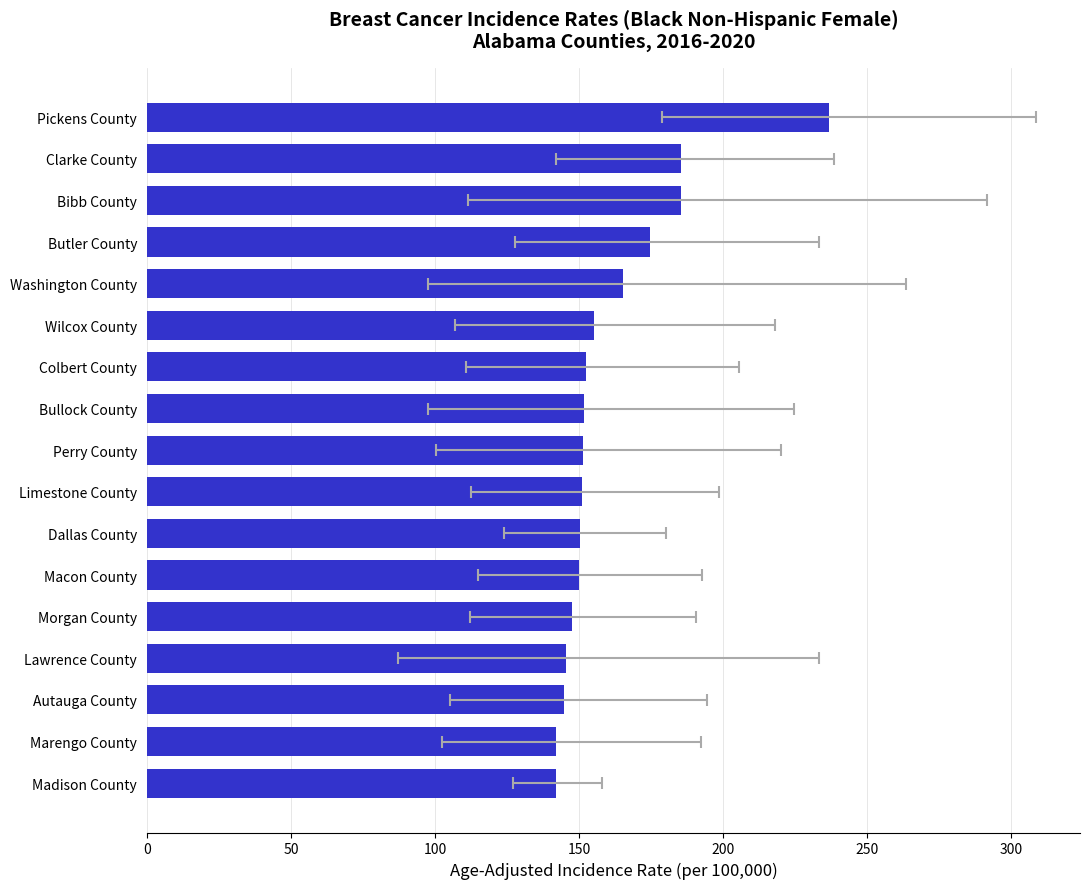

True or false: the data shows 210.0 at Lawrence County.

False